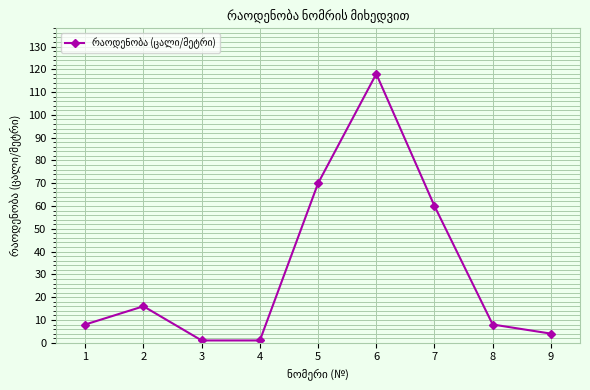

What is the difference between the maximum and minimum values?

117